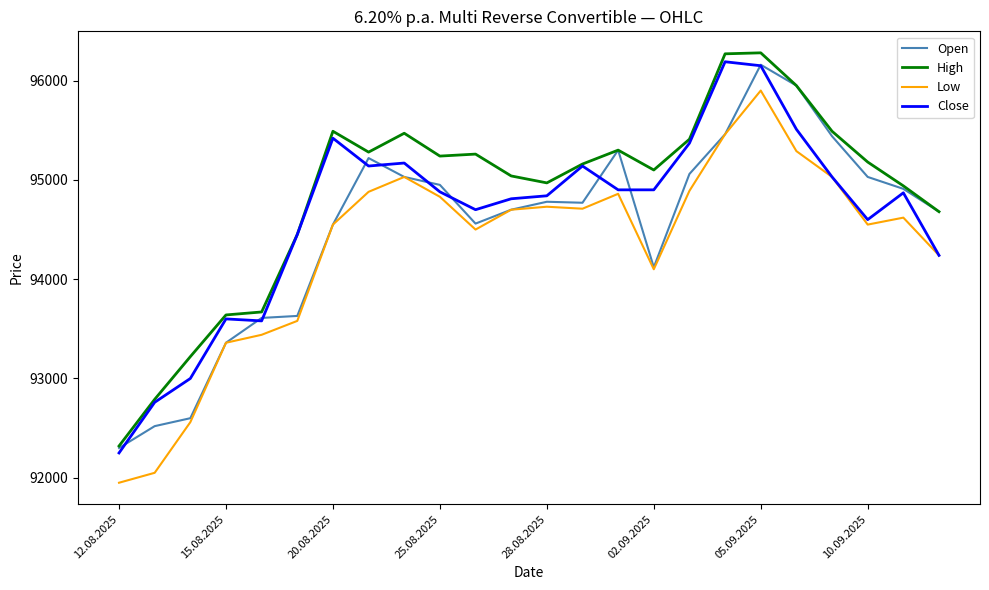

At how many categories does at least one series exceed 92218?

24